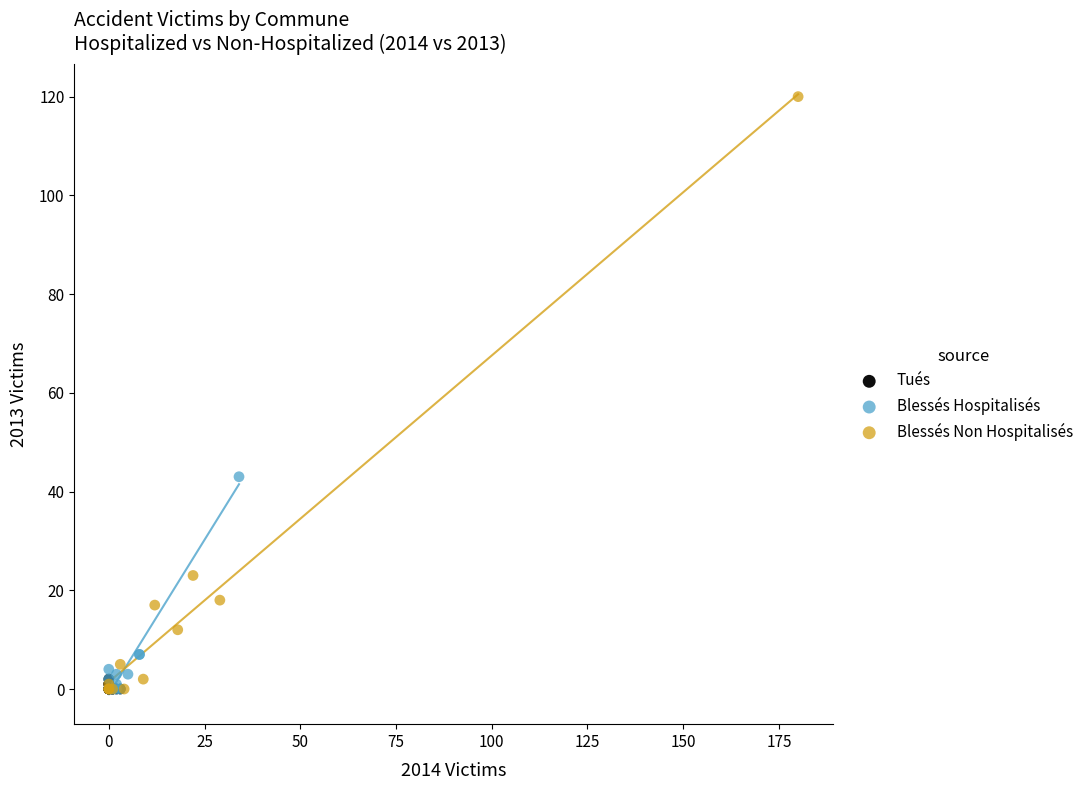

What are all the series names shown in the legend?

Tués, Blessés Hospitalisés, Blessés Non Hospitalisés